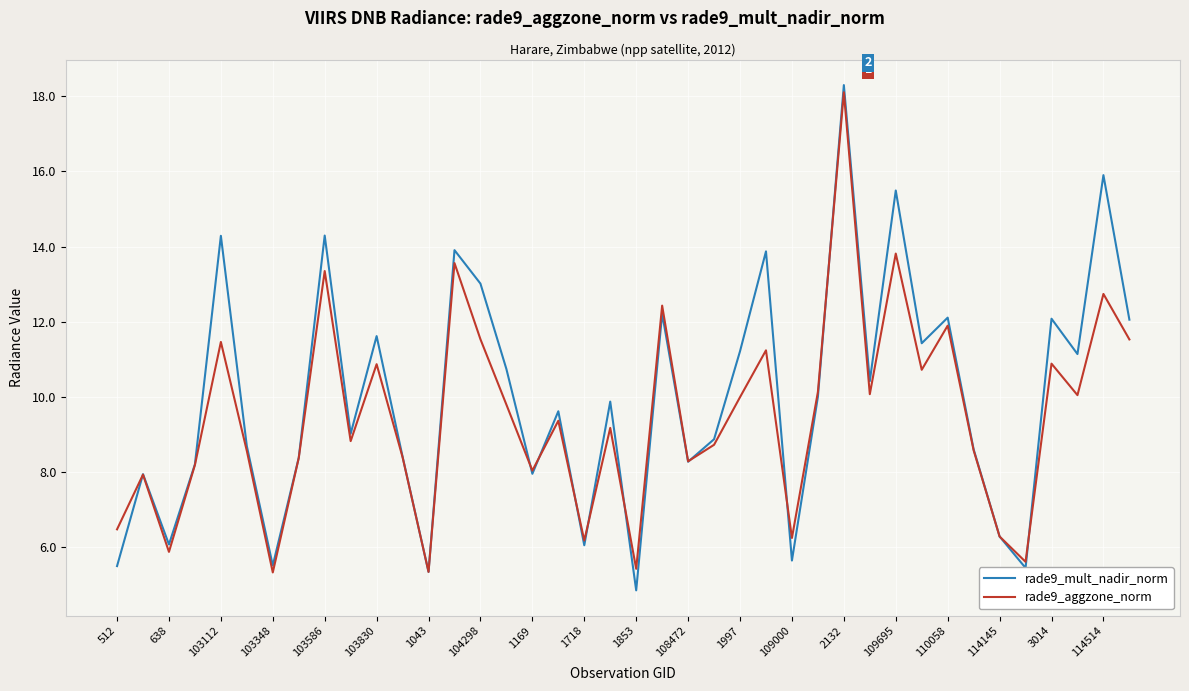

At how many categories does at least one series exceed 10?

19